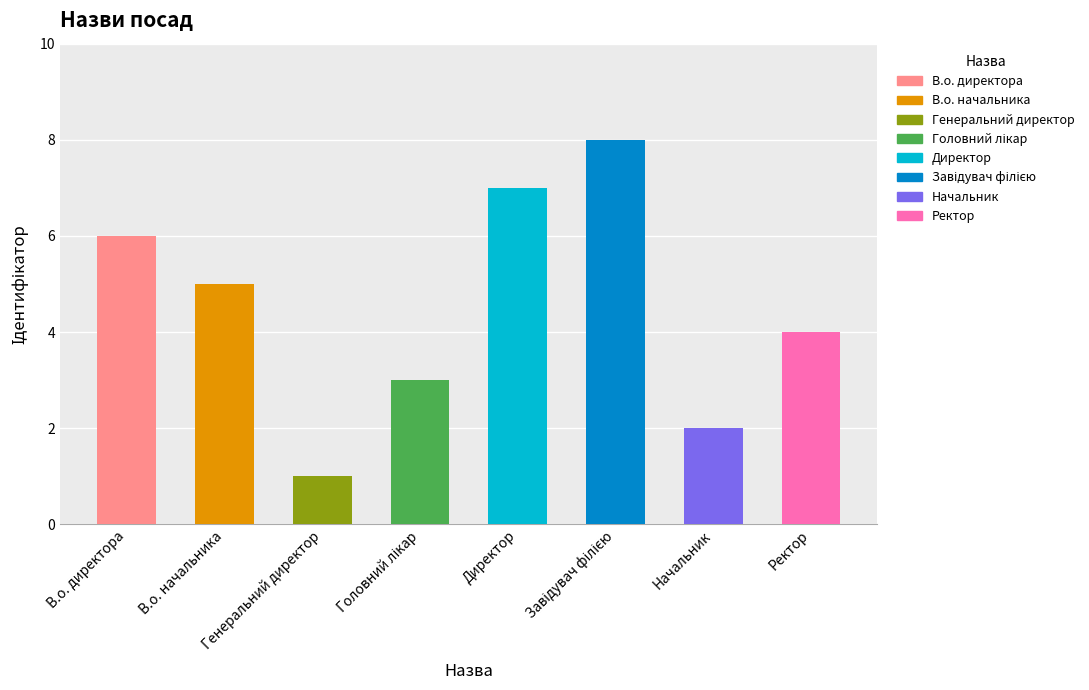

What is the label of the 2nd bar from the left?

В.о. начальника